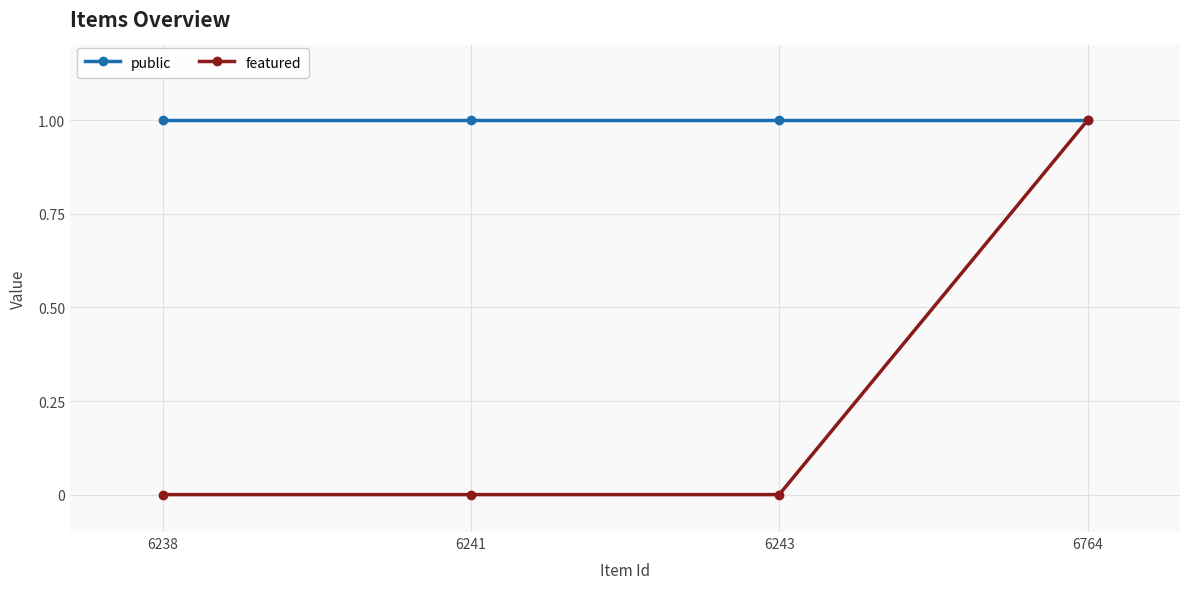

Reading right to left, transcribe all the data shown in this chart.

public: 1	1	1	1
featured: 1	0	0	0